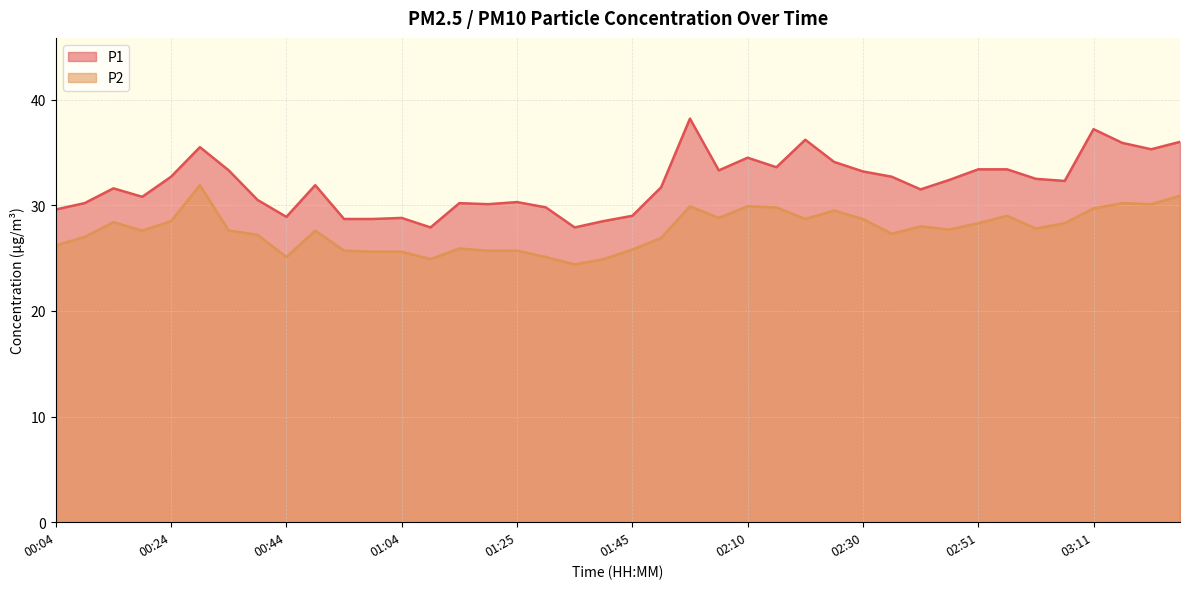

What is the label of the 24th point from the right?

01:25